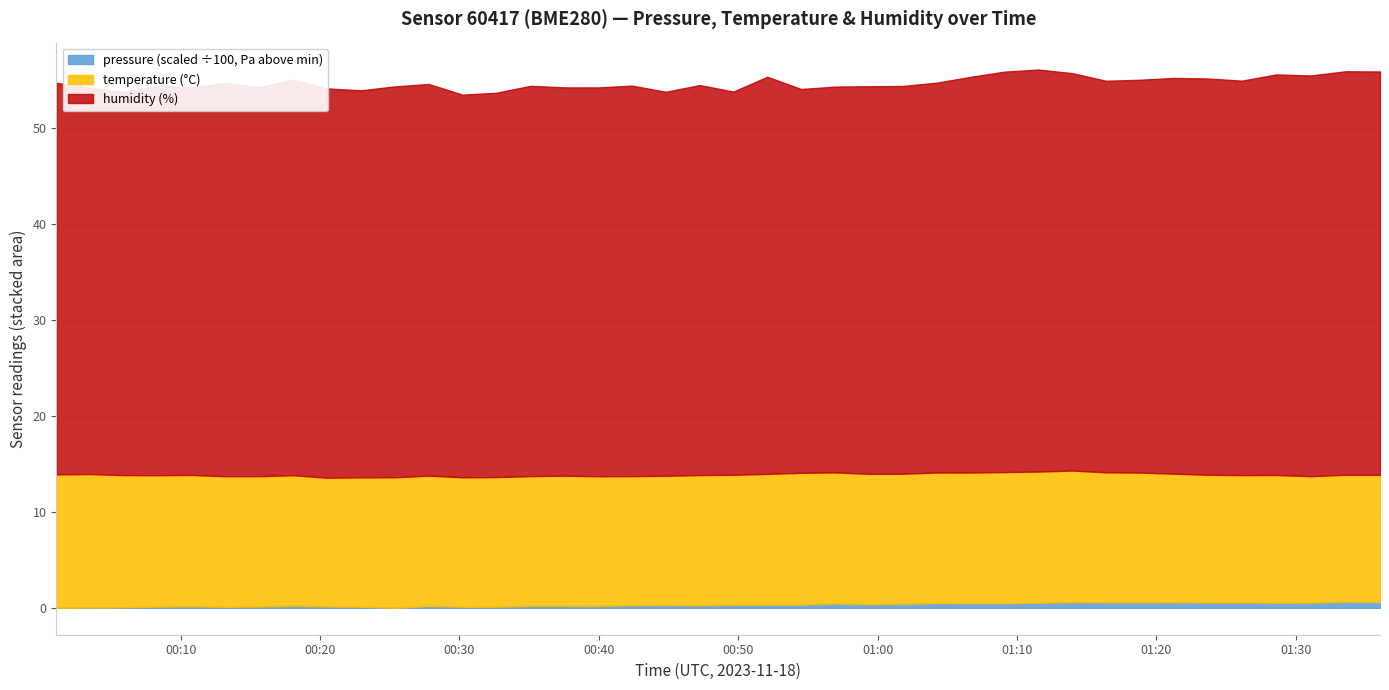

True or false: humidity (%) and temperature (°C) cross at least once.

False